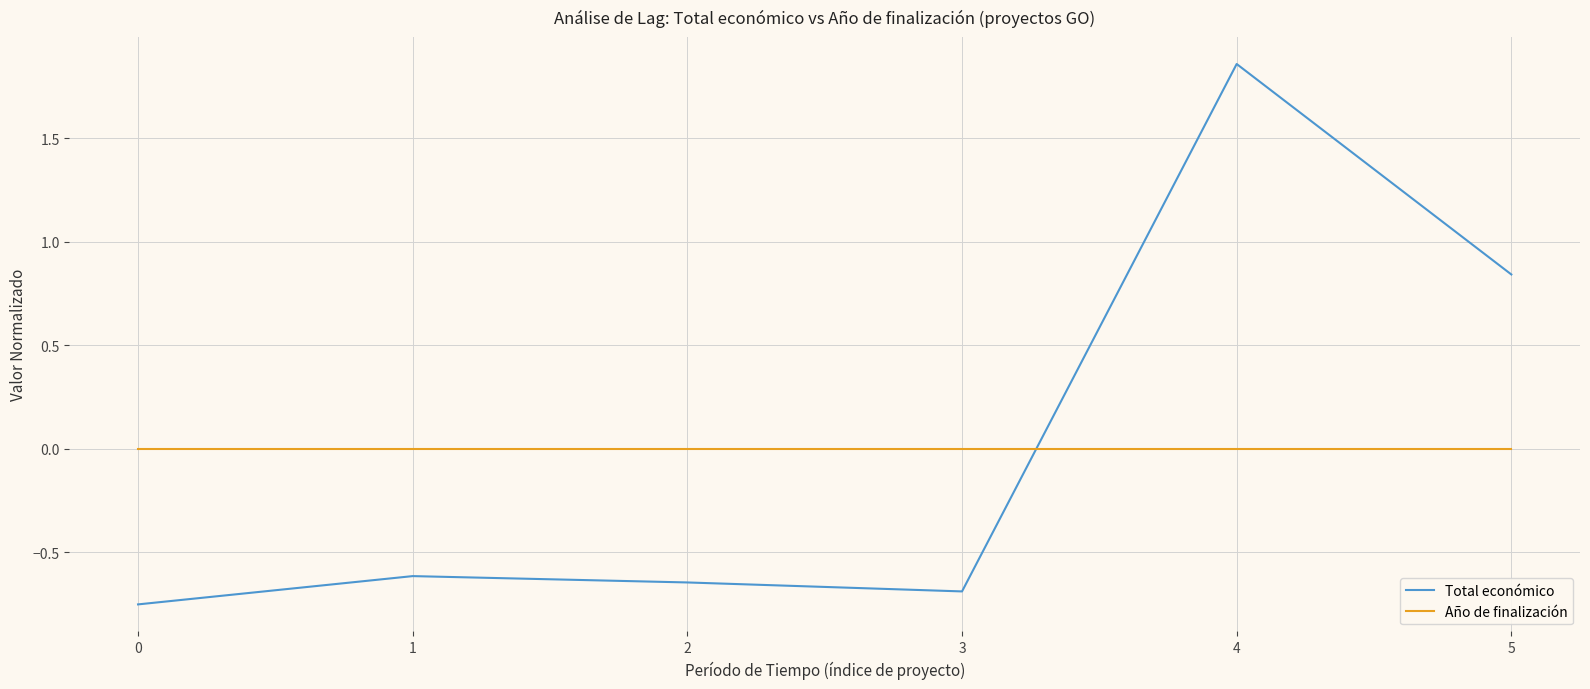

How many negative values does the Total económico series have?

4